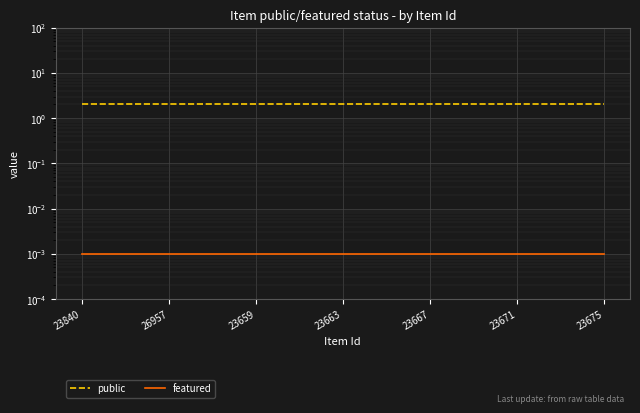

Reading left to right, list all the values displayed in this chart.

public: 2.0	2.0	2.0	2.0	2.0	2.0	2.0	2.0	2.0	2.0	2.0	2.0	2.0	2.0	2.0	2.0	2.0	2.0	2.0	2.0	2.0	2.0	2.0	2.0	2.0
featured: 0.0	0.0	0.0	0.0	0.0	0.0	0.0	0.0	0.0	0.0	0.0	0.0	0.0	0.0	0.0	0.0	0.0	0.0	0.0	0.0	0.0	0.0	0.0	0.0	0.0